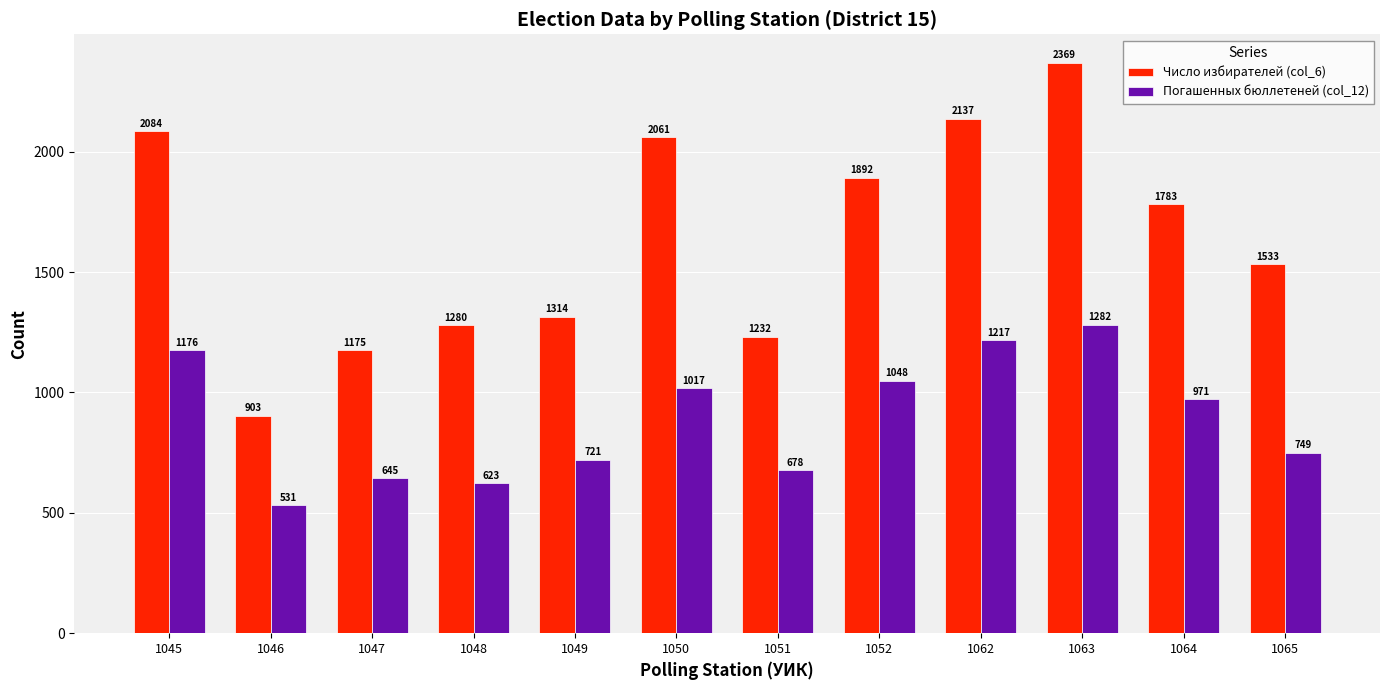

What is the difference between the maximum and minimum values in the Число избирателей (col_6) series?

1466